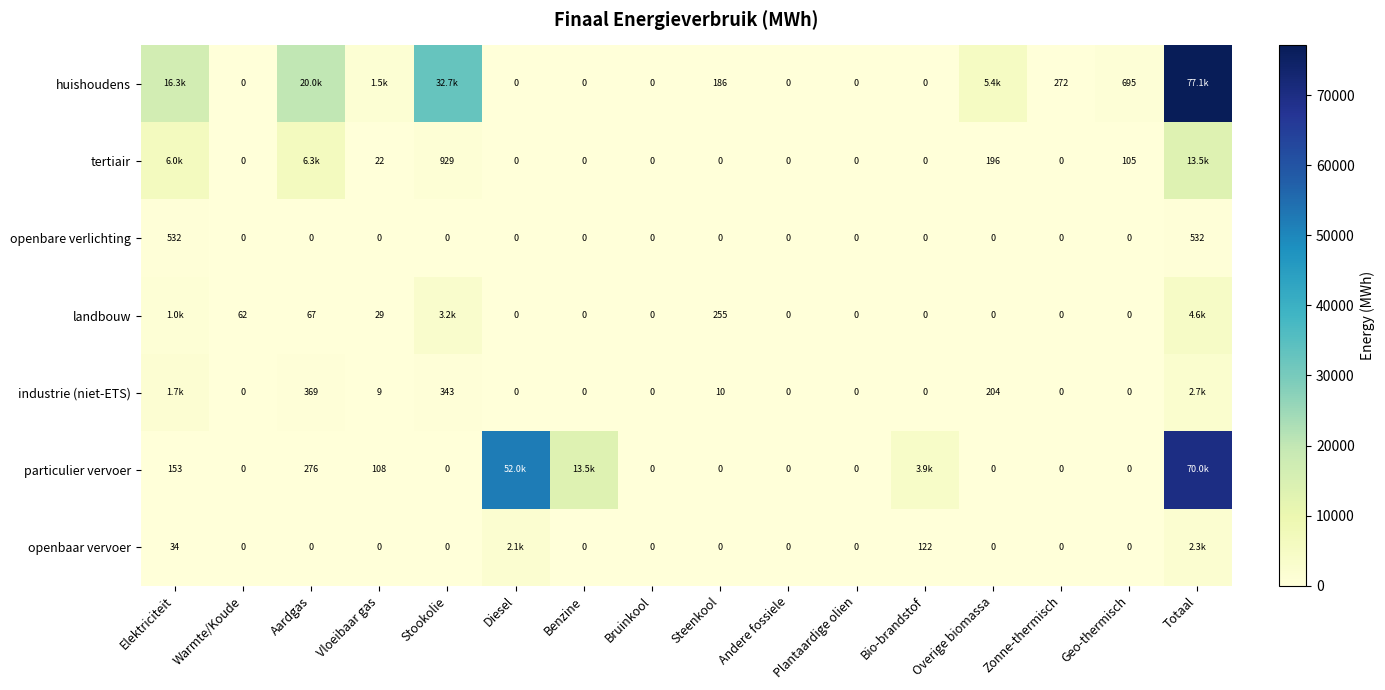

What is the total value across all series at Aardgas?

27011.4